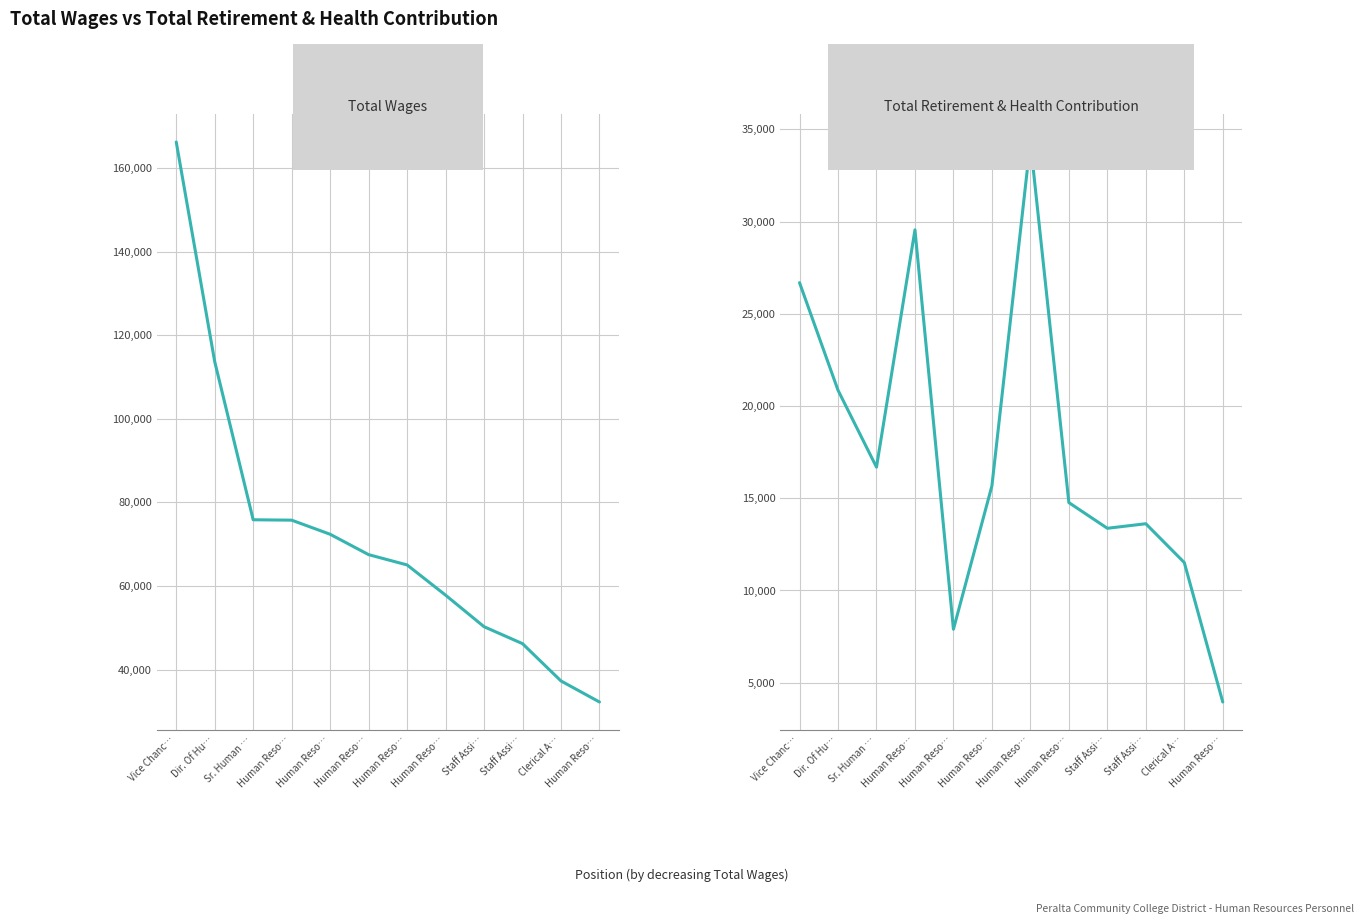

What is the label of the 11th point from the left?

Clerical A…